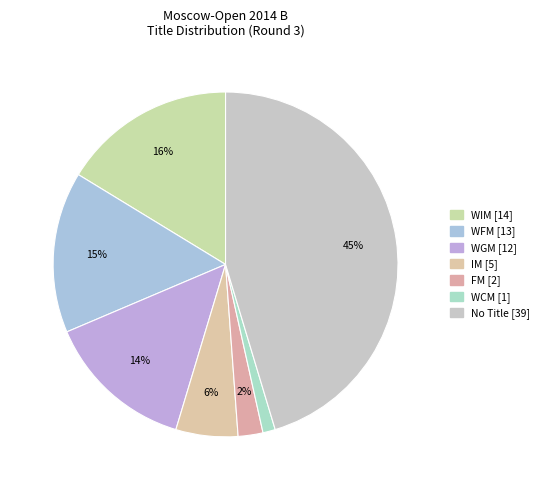

Count the number of slices in the pie.

7